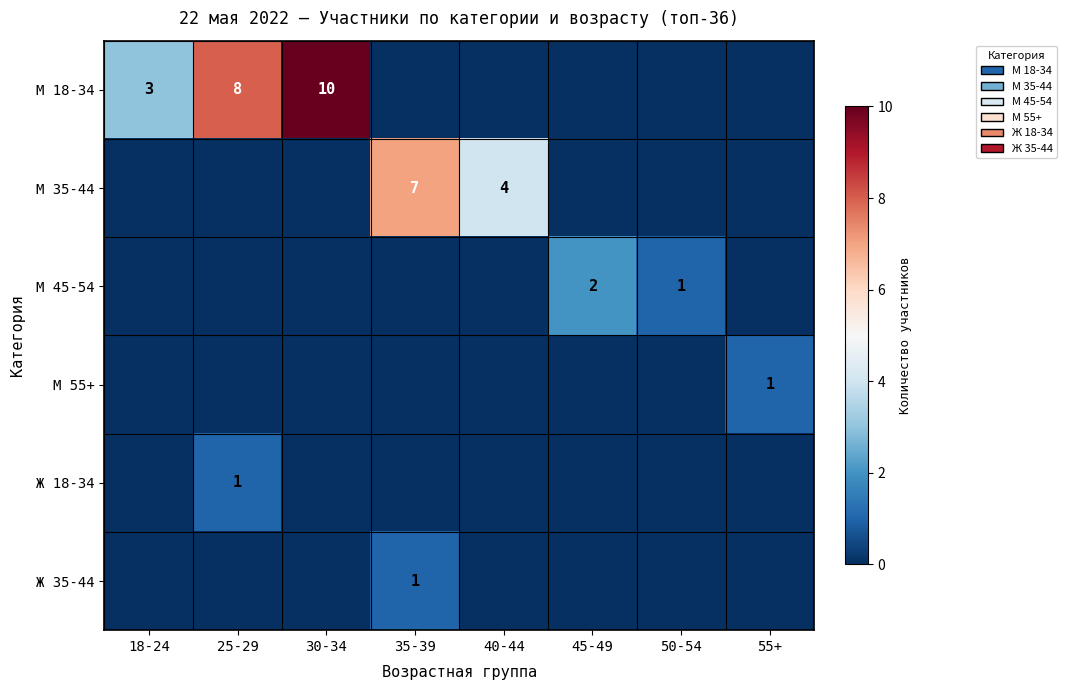

Is it true that М 45-54 equals 1 at 50-54?

True